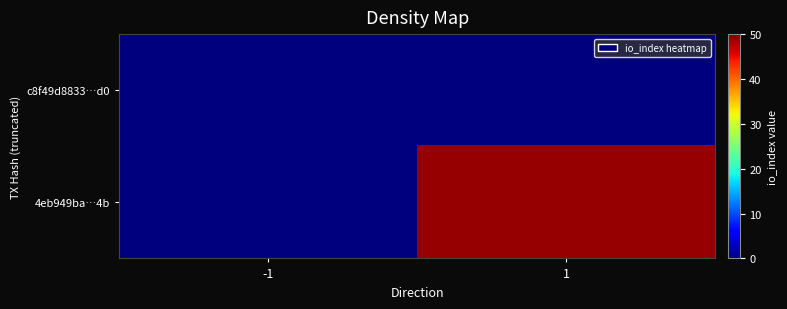

Which category has the lowest value across all series?

-1